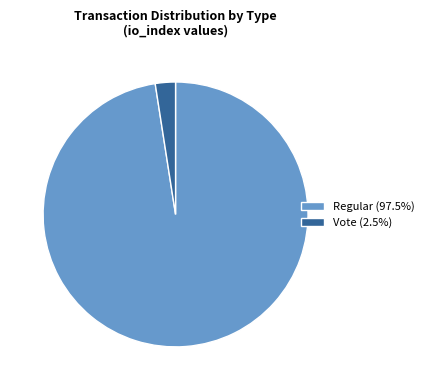

Does Regular (97.5%) account for over 50% of the chart?

Yes